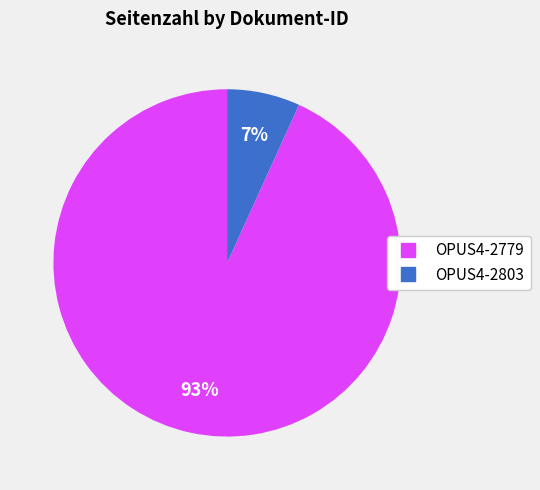

Which has a higher value, OPUS4-2779 or OPUS4-2803?

OPUS4-2779